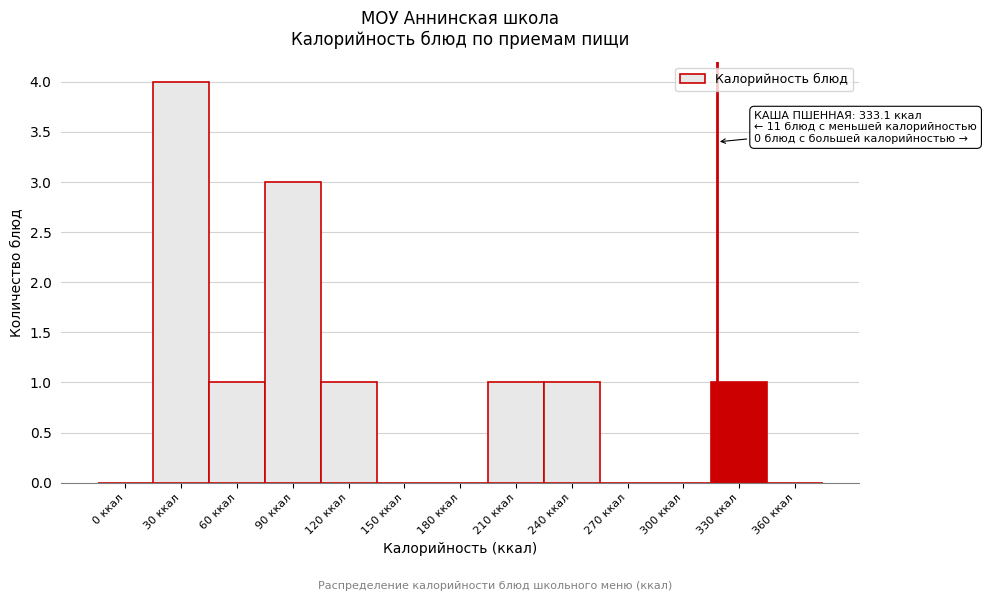

Reading left to right, what are all the values shown in this chart?

0 ккал=0	30 ккал=4	60 ккал=1	90 ккал=3	120 ккал=1	150 ккал=0	180 ккал=0	210 ккал=1	240 ккал=1	270 ккал=0	300 ккал=0	330 ккал=1	360 ккал=0